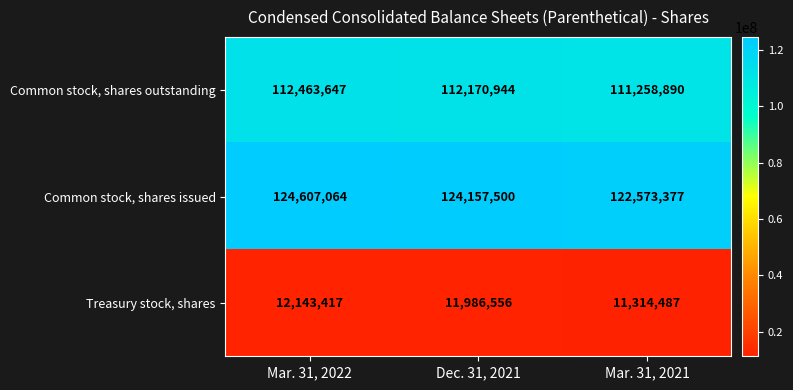

What is the total value across all series at Dec. 31, 2021?

248315000